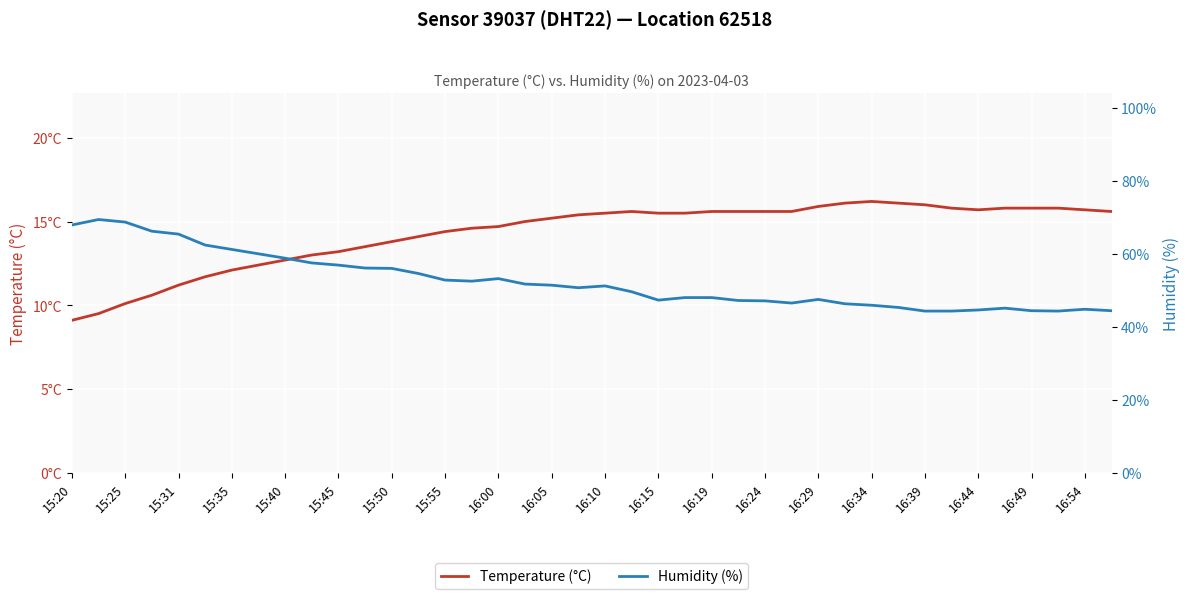

Which category has the lowest value across all series?

15:20